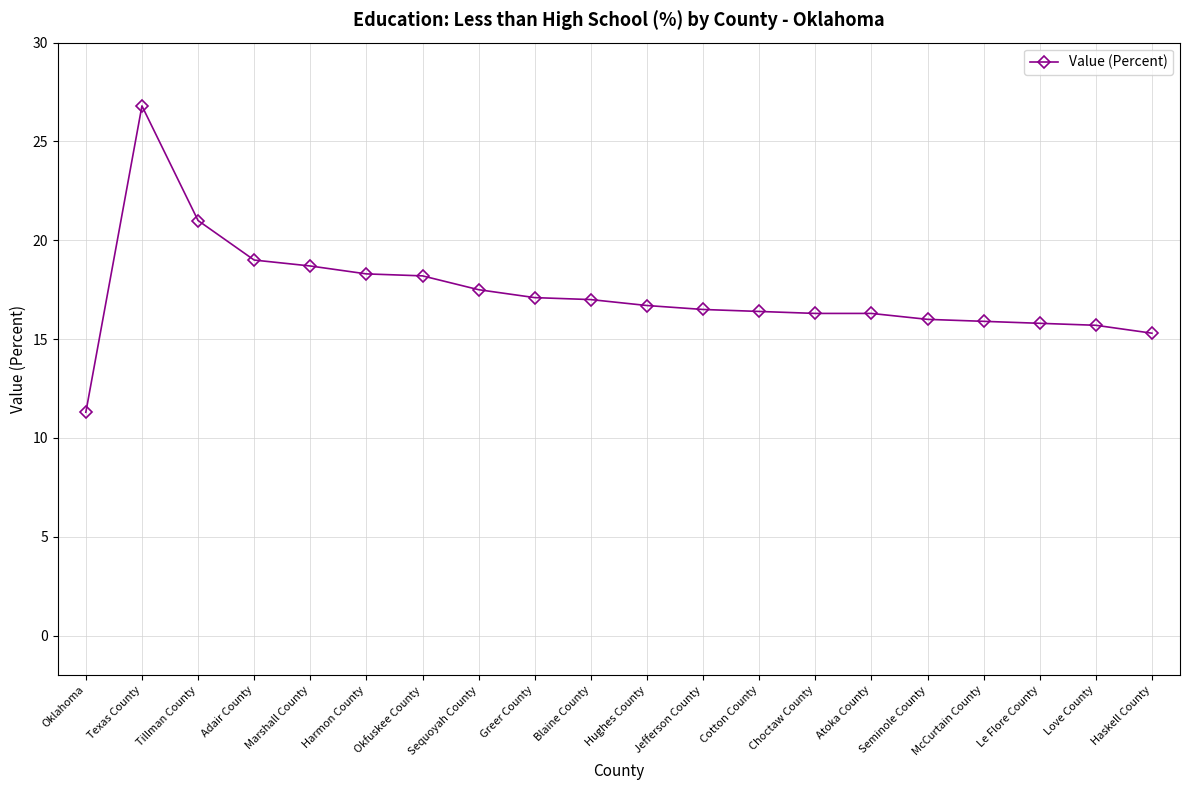

How many distinct data groups are displayed?

1